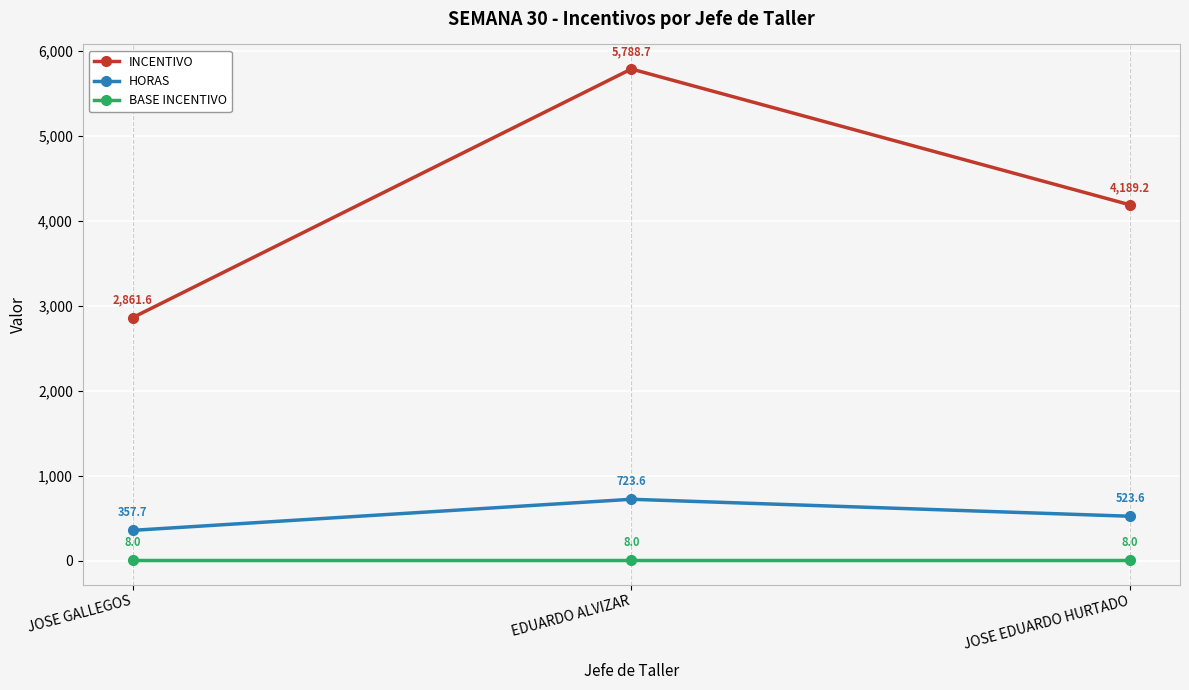

Where is INCENTIVO nearest to the value 4325?

JOSE EDUARDO HURTADO